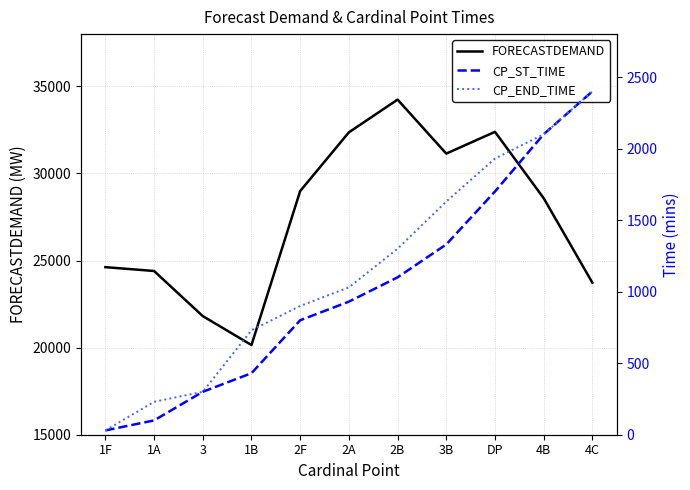

What is the sum of all FORECASTDEMAND values?

302410